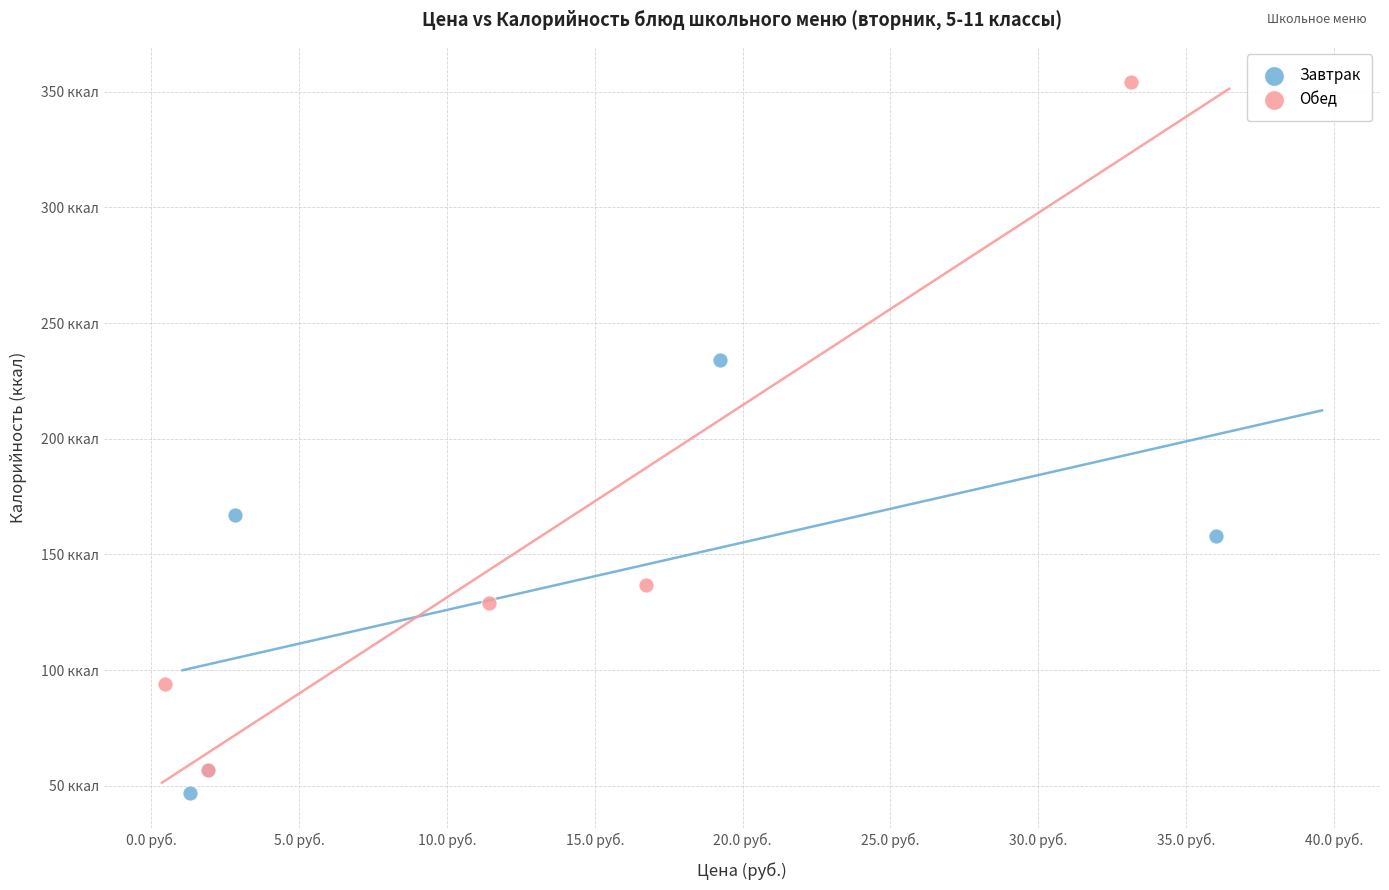

What are all the series names shown in the legend?

Завтрак, Обед